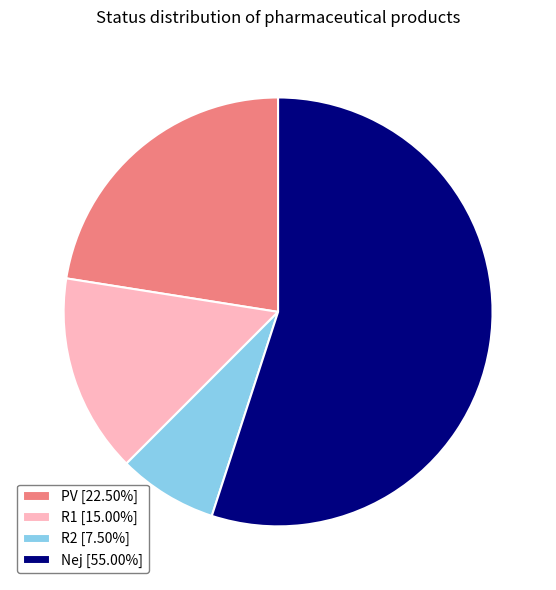

Is there any slice that represents more than half of the pie?

Yes